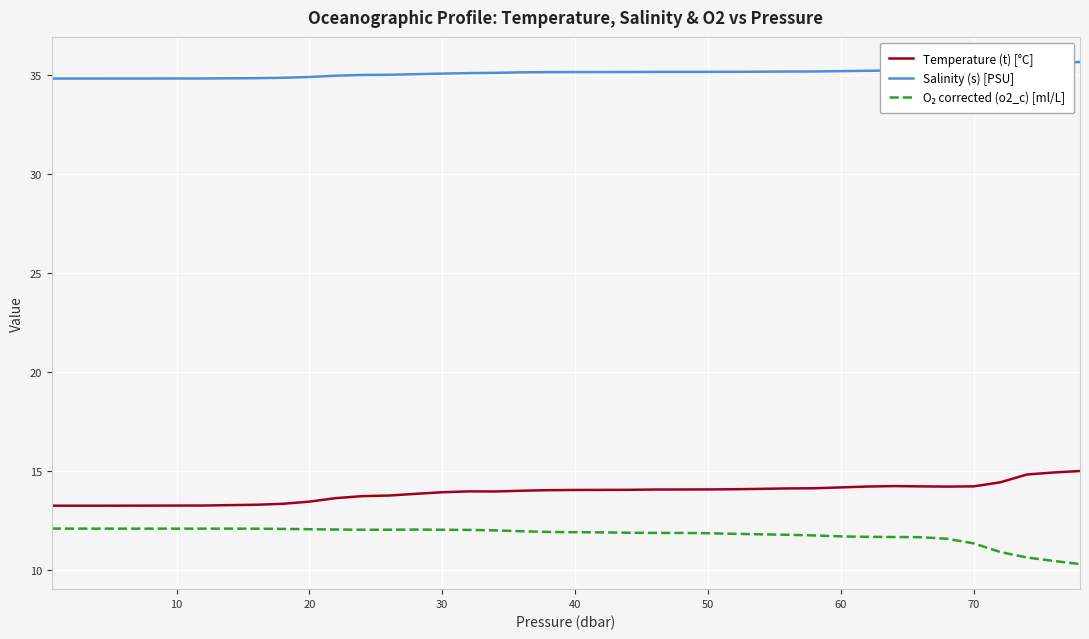

True or false: Temperature (t) [°C] and Salinity (s) [PSU] intersect in this chart.

False